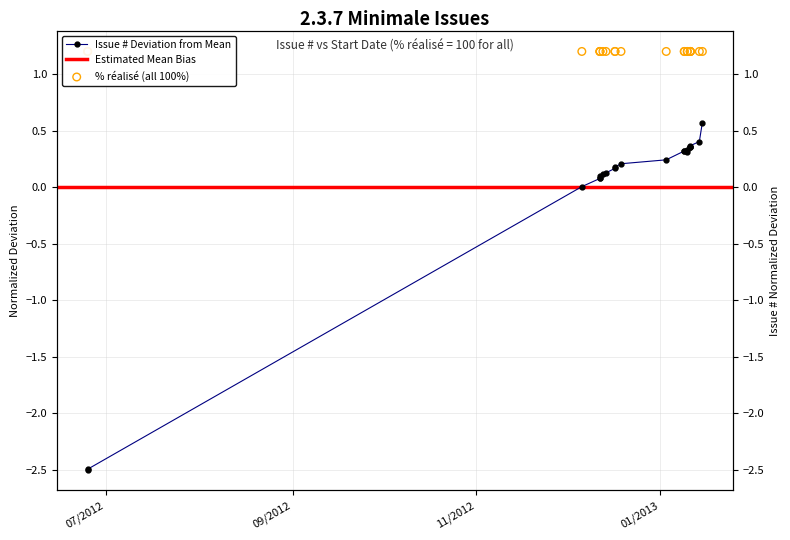

What is the change in value from 25/06/2012 to 03/01/2013?

+2.6